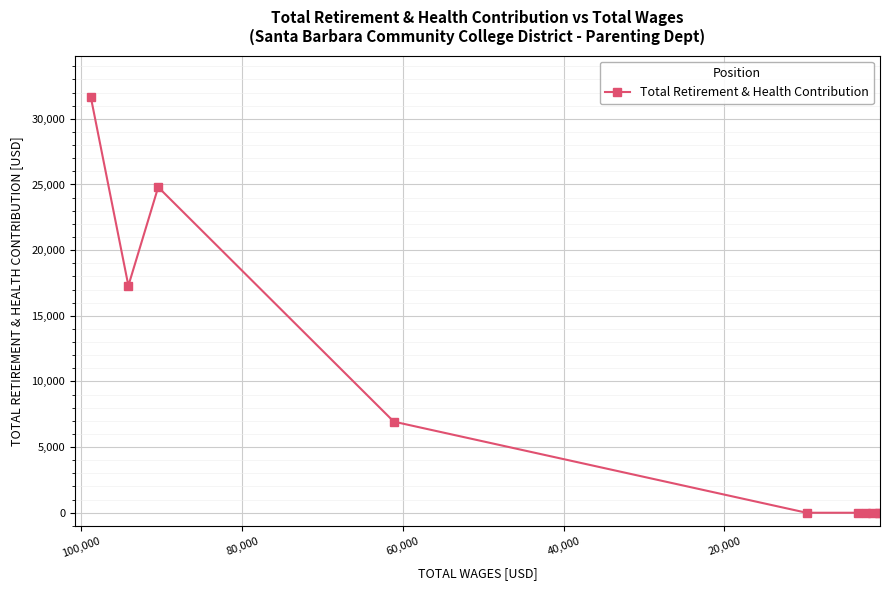

Is it true that the value at 20,000 is 28120.9?

False